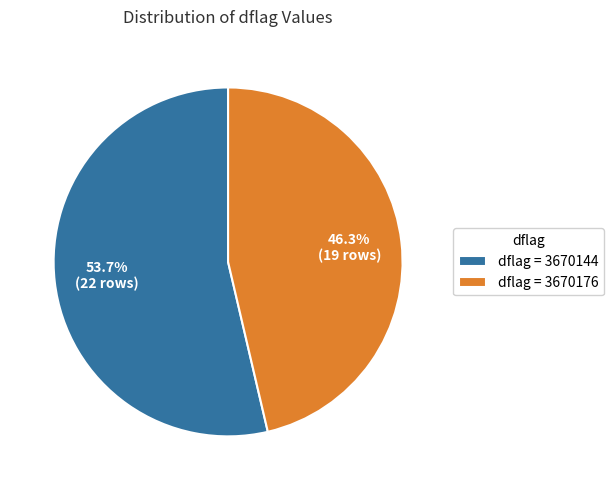

What is the ratio of the value at dflag = 3670176 to the value at dflag = 3670144?

0.9